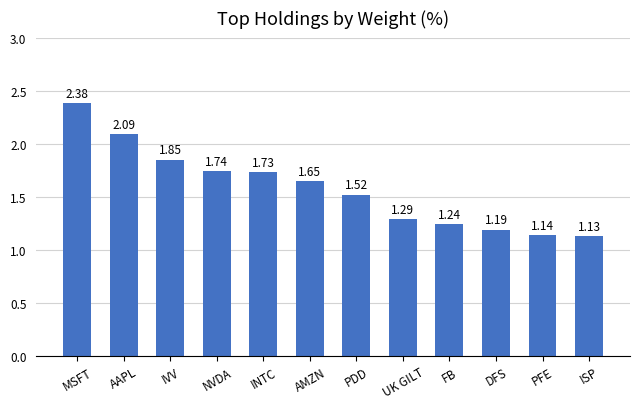

Which category has the highest value across all series?

MSFT